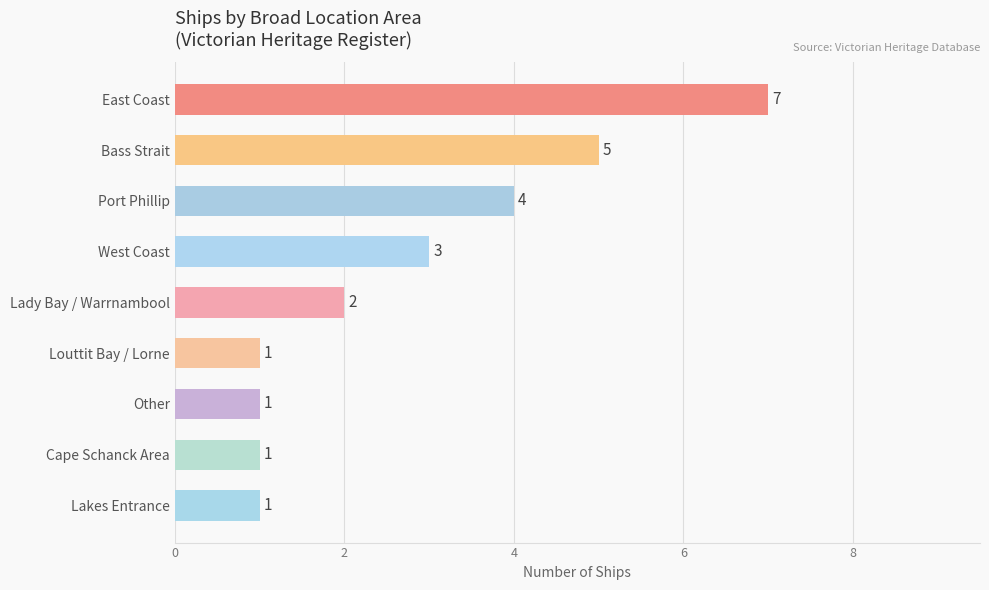

What is the greatest value displayed?

7